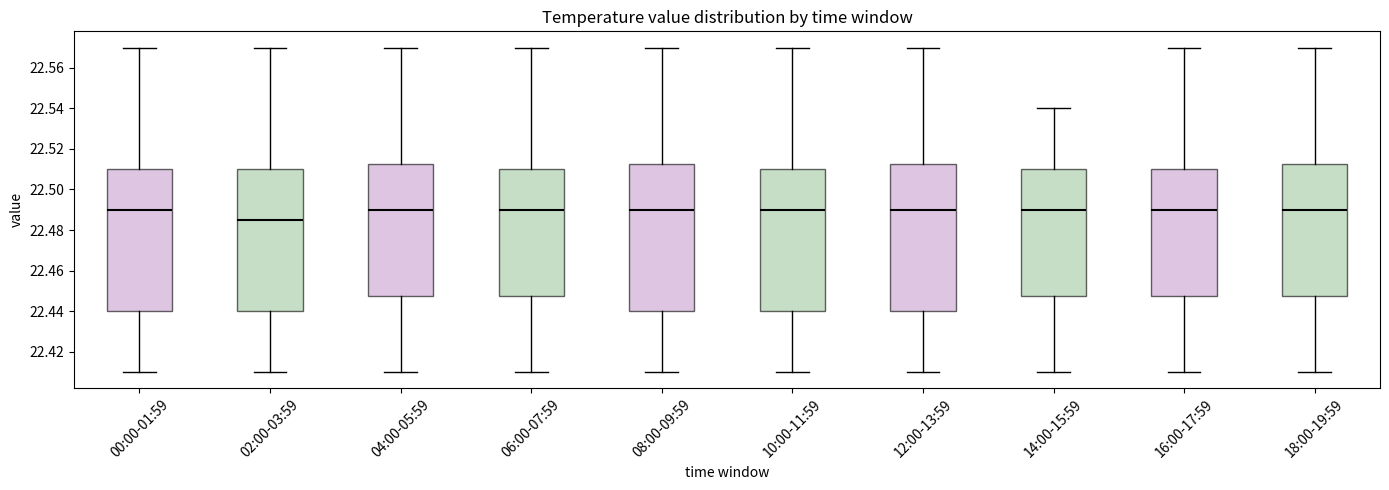

Reading left to right, transcribe this box plot: for each box, give where its median line is, the range the box spans, and where its two whiskers end, as read against the y-axis. The values are not printed on the chart, so give them approximately, as read against the axis.

00:00-01:59: median 22.490, box 22.440 to 22.510, whiskers 22.410 to 22.570
02:00-03:59: median 22.486, box 22.440 to 22.510, whiskers 22.410 to 22.570
04:00-05:59: median 22.490, box 22.448 to 22.512, whiskers 22.410 to 22.570
06:00-07:59: median 22.490, box 22.448 to 22.510, whiskers 22.410 to 22.570
08:00-09:59: median 22.490, box 22.440 to 22.512, whiskers 22.410 to 22.570
10:00-11:59: median 22.490, box 22.440 to 22.510, whiskers 22.410 to 22.570
12:00-13:59: median 22.490, box 22.440 to 22.512, whiskers 22.410 to 22.570
14:00-15:59: median 22.490, box 22.448 to 22.510, whiskers 22.410 to 22.540
16:00-17:59: median 22.490, box 22.448 to 22.510, whiskers 22.410 to 22.570
18:00-19:59: median 22.490, box 22.448 to 22.512, whiskers 22.410 to 22.570